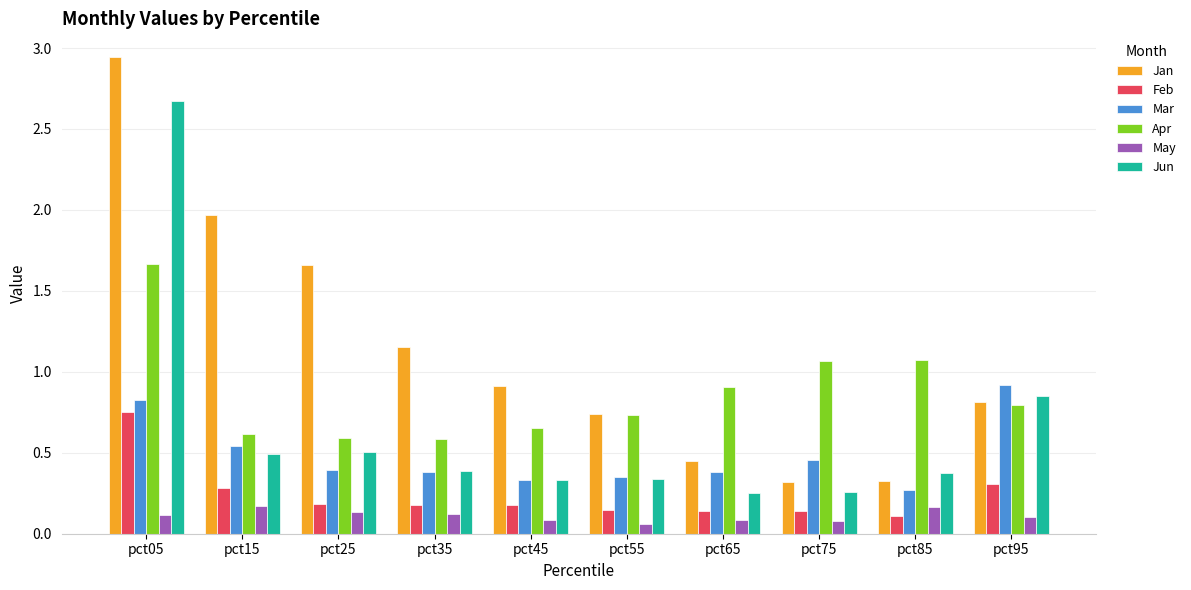

Which series has the widest spread of values?

Jan